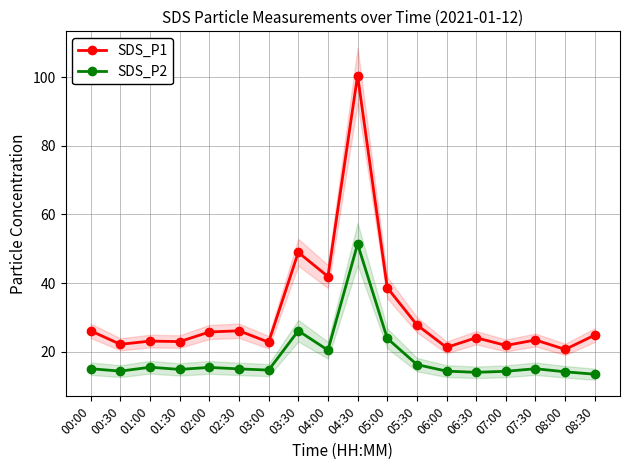

Which label corresponds to the smallest value in the chart?

08:30